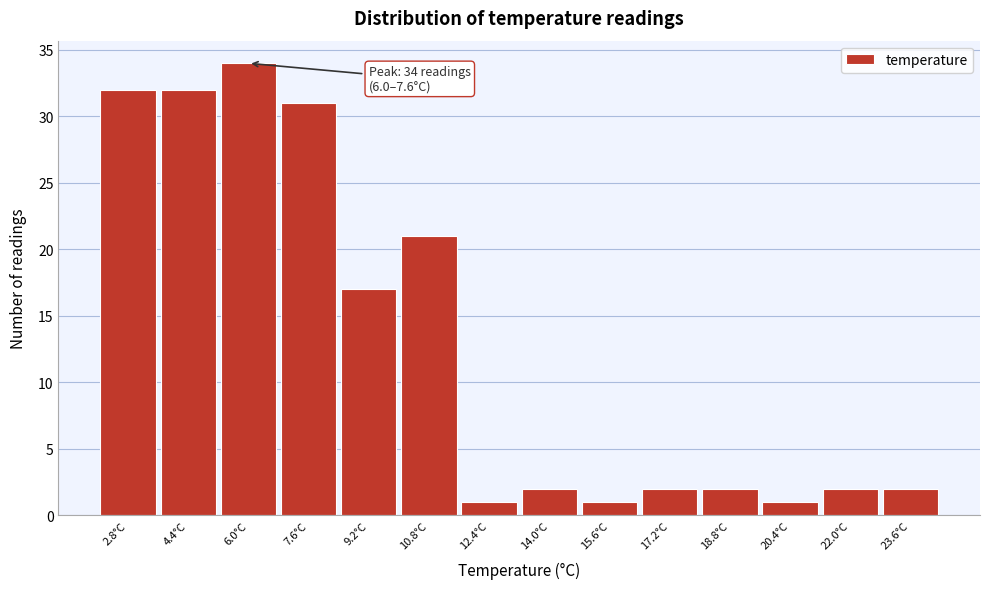

Reading left to right, list all the values displayed in this chart.

32	32	34	31	17	21	1	2	1	2	2	1	2	2